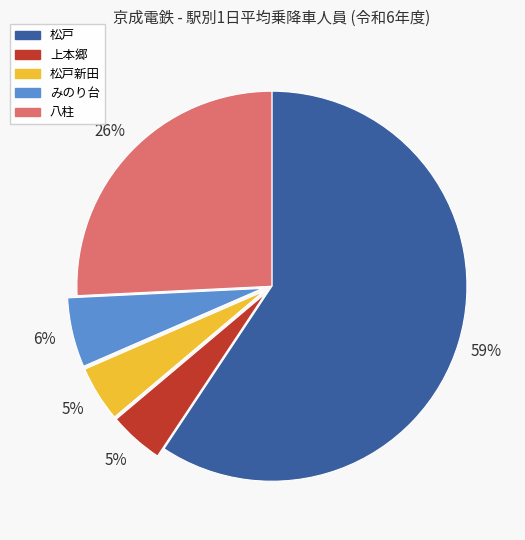

Is there any slice that represents more than half of the pie?

Yes